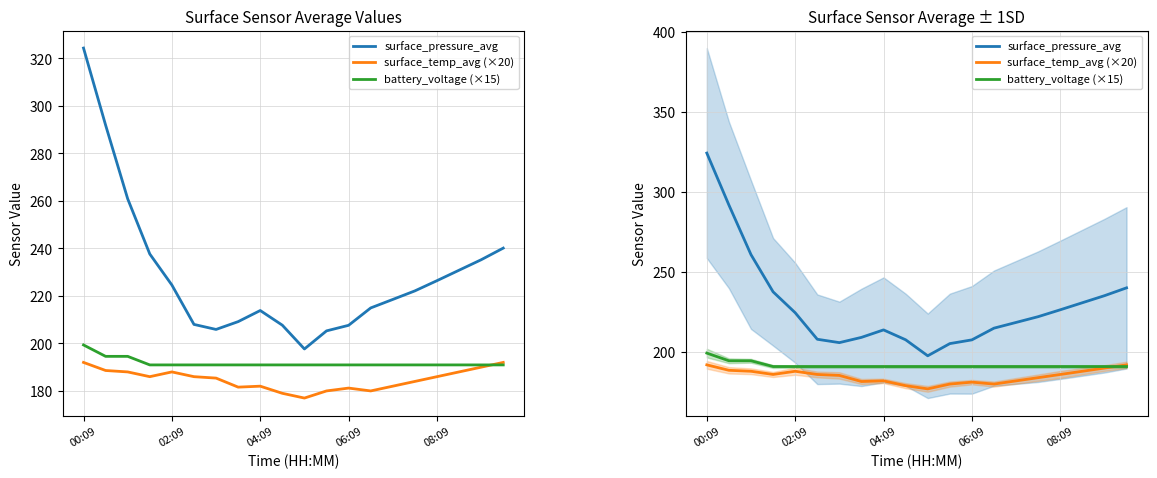

What is the difference between the highest and lowest values at 00:09?

132.3